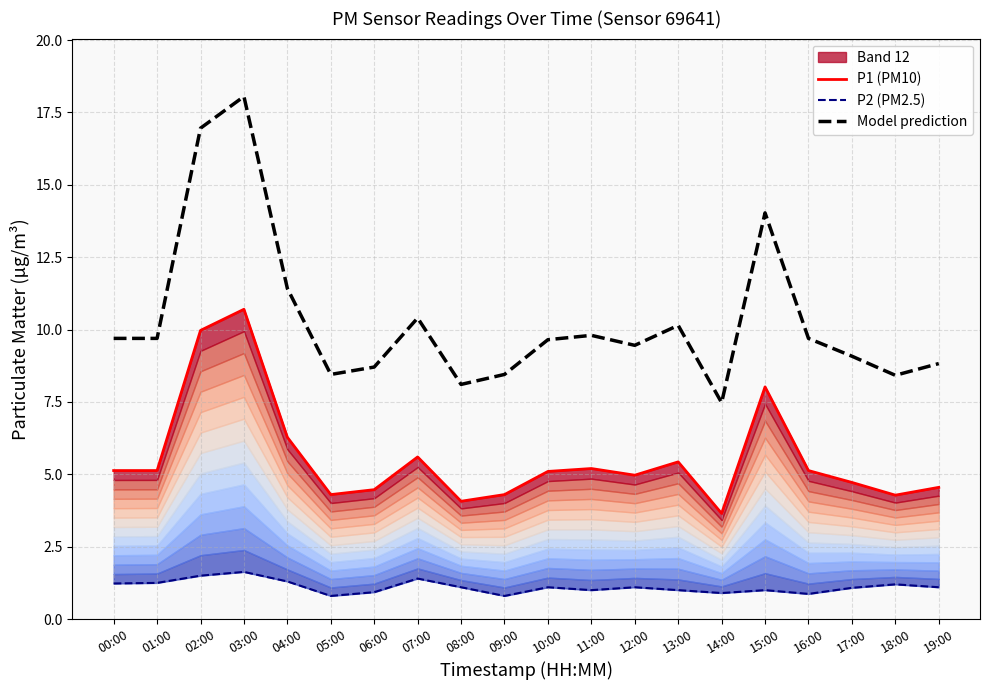

At which category does Model prediction reach its first local peak?

03:00